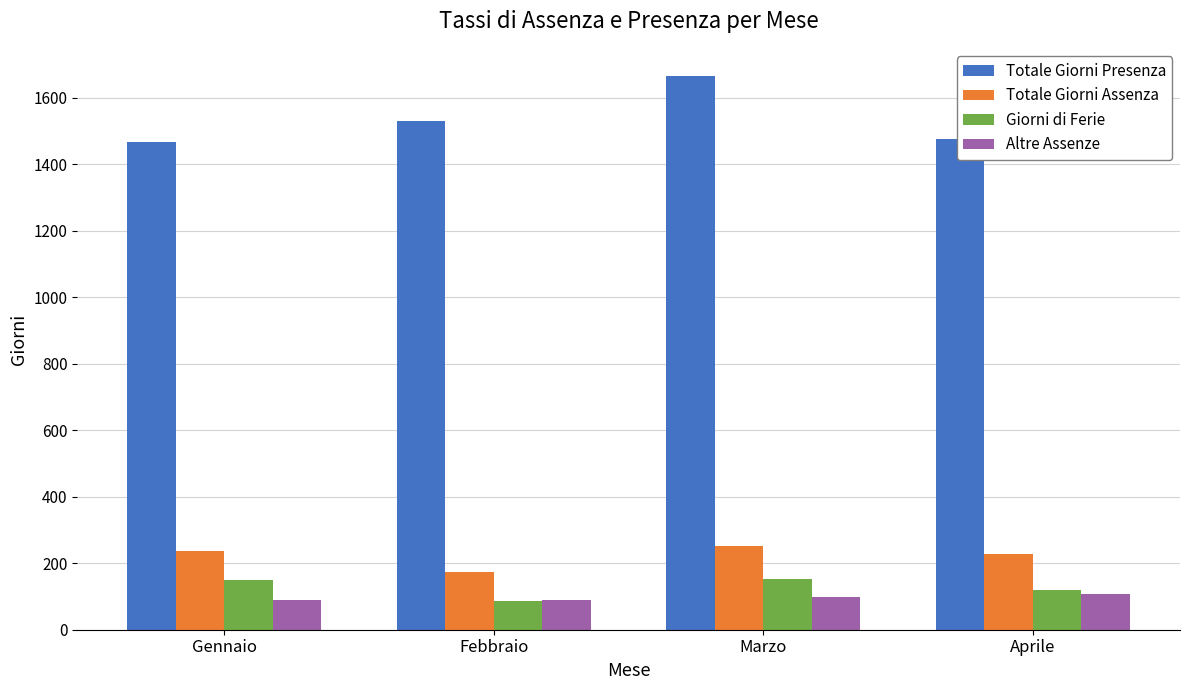

What is the difference between the maximum and second lowest values in the Altre Assenze series?

17